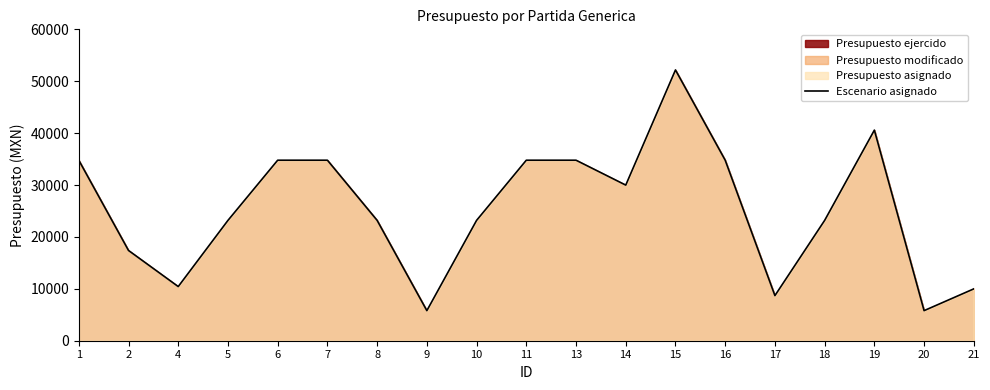

How many data points does each series have?

19